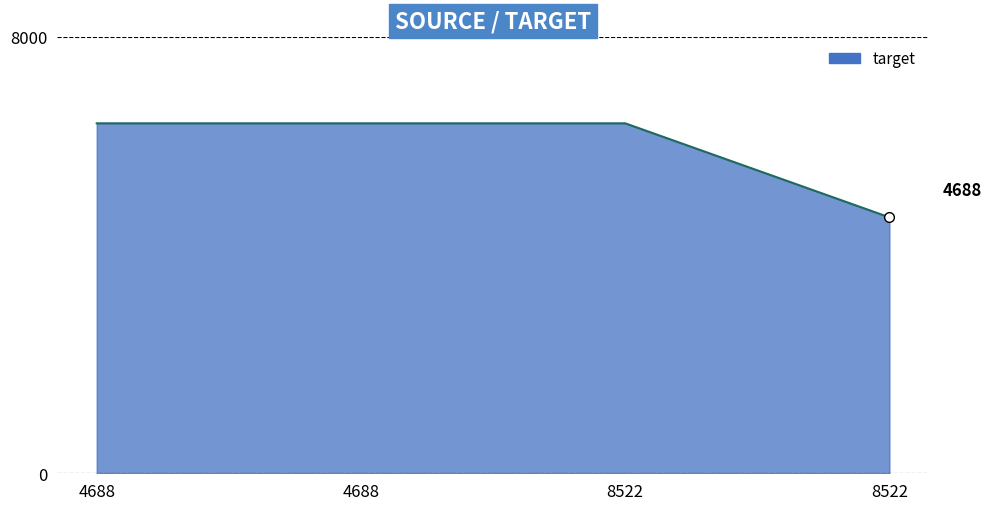

The value at 4688 is 6410. True or false?

True